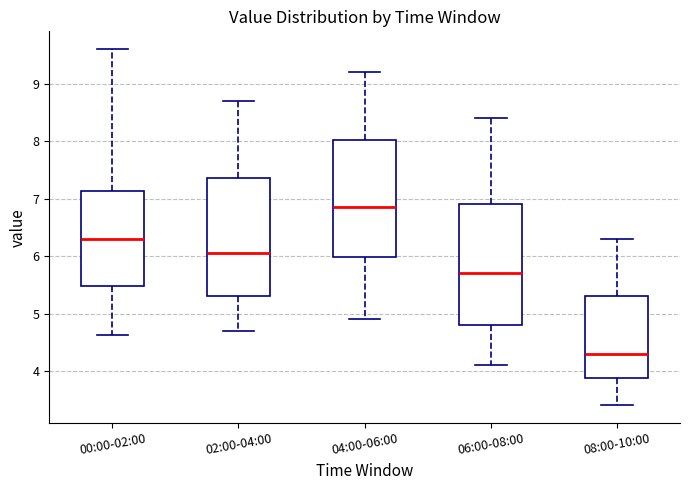

Where does the lower whisker of the box for 06:00-08:00 end on the y-axis? The values are not printed on the chart, so give them approximately, as read against the axis.

4.1